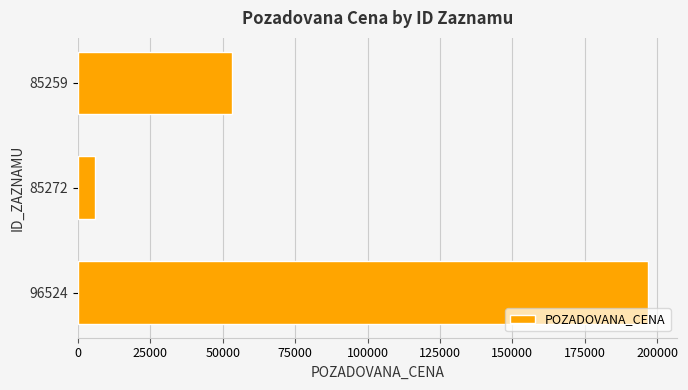

List the labels in order of value, smallest first.

85272, 85259, 96524